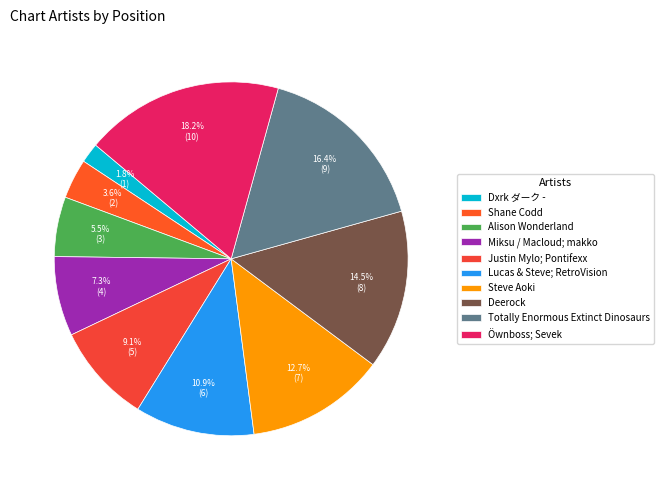

To the nearest percent, what portion does Justin Mylo; Pontifexx represent?

9%